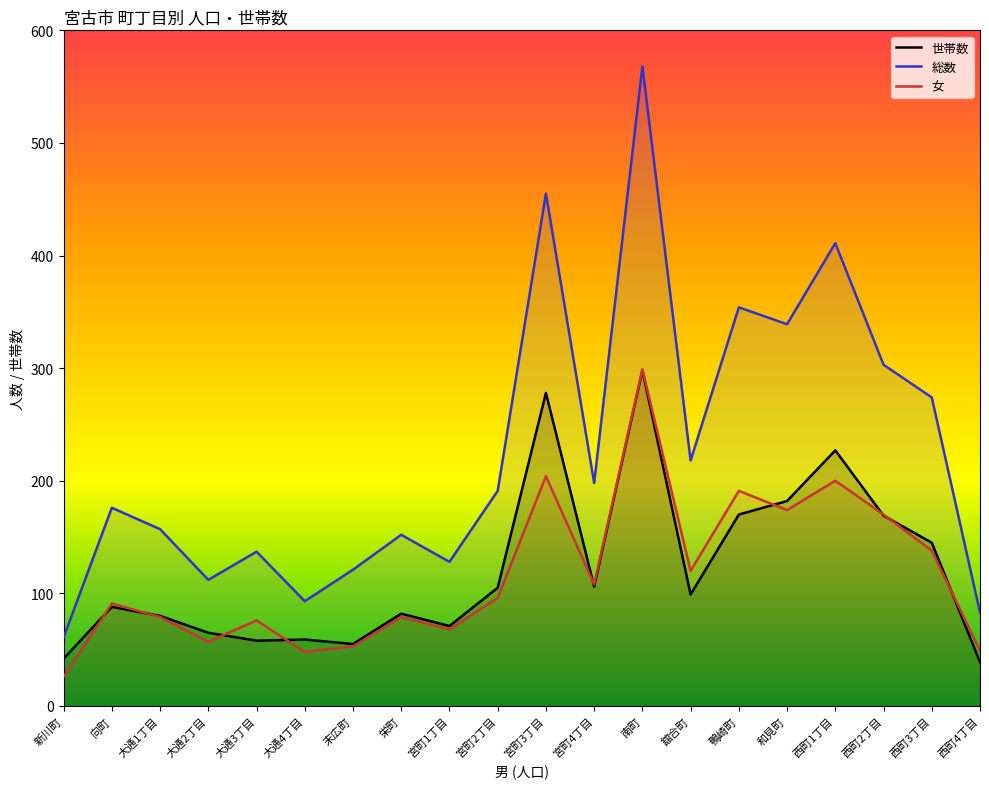

The value of 総数 at 宮町1丁目 is 83. True or false?

False